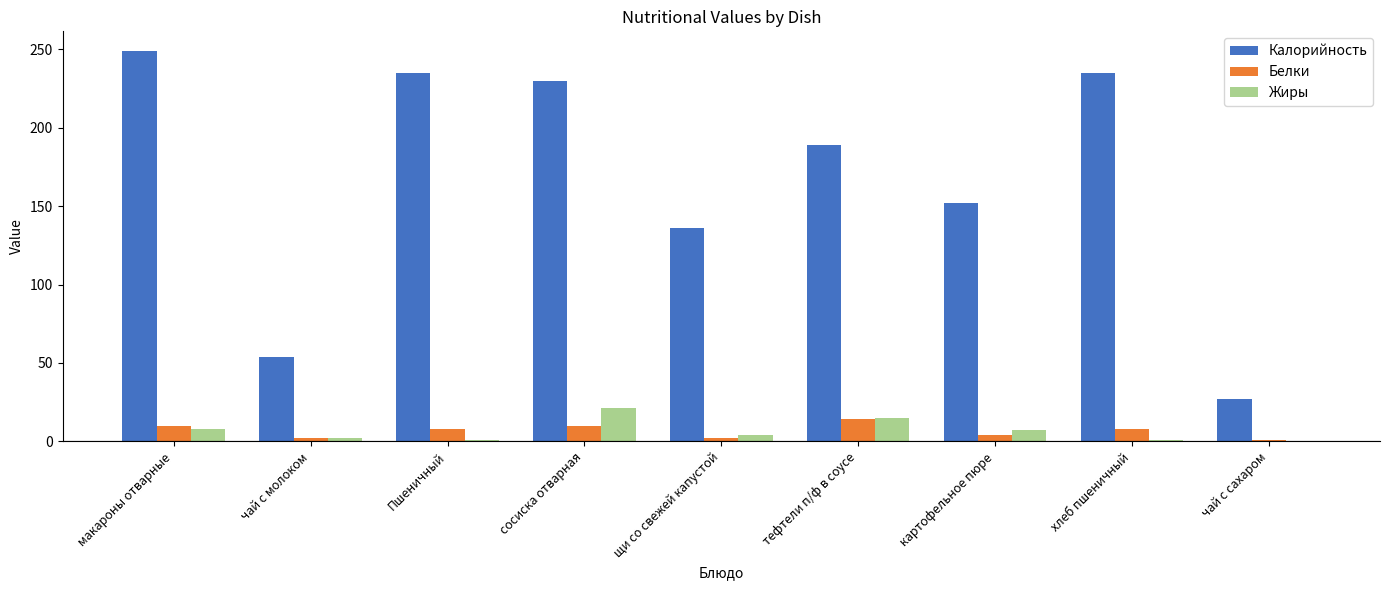

How many groups of bars are there?

9